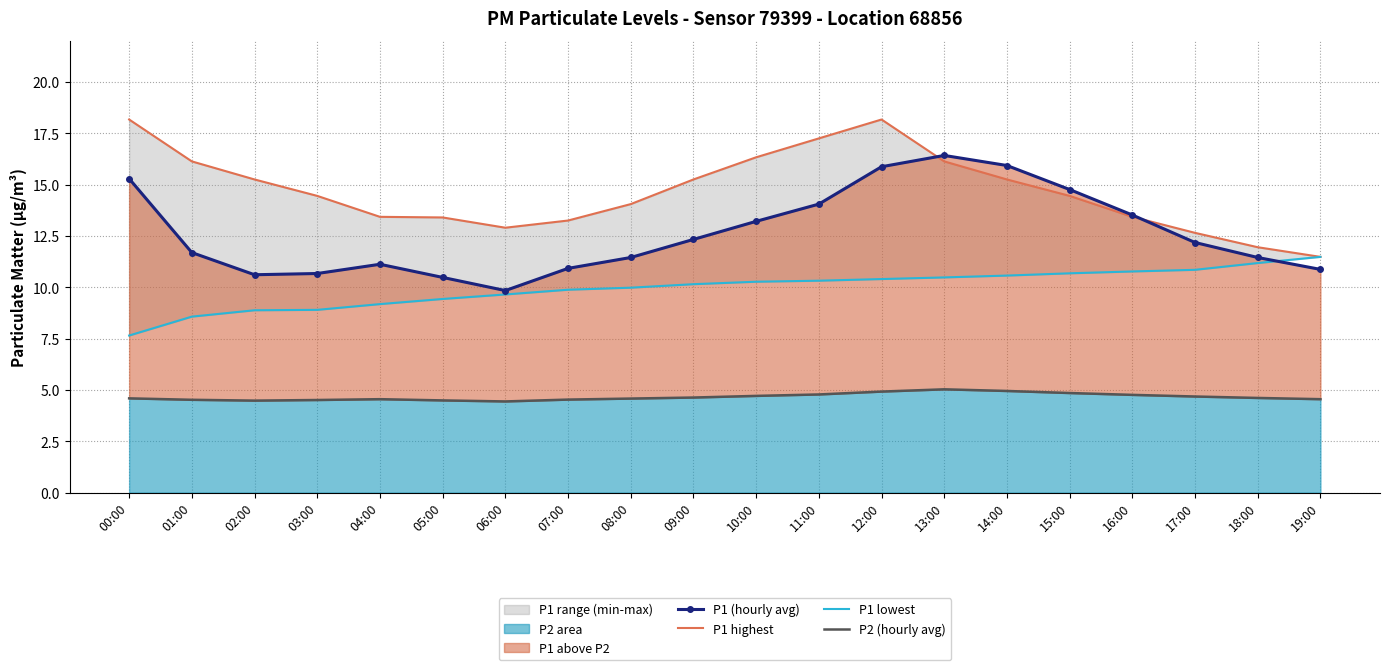

At which category does the chart reach its peak across all series?

00:00